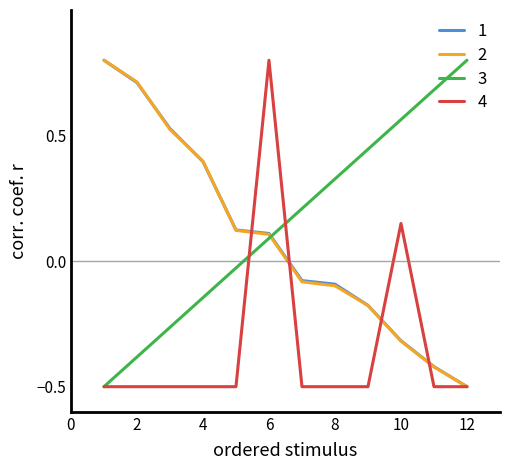

What is the greatest value displayed?

0.8